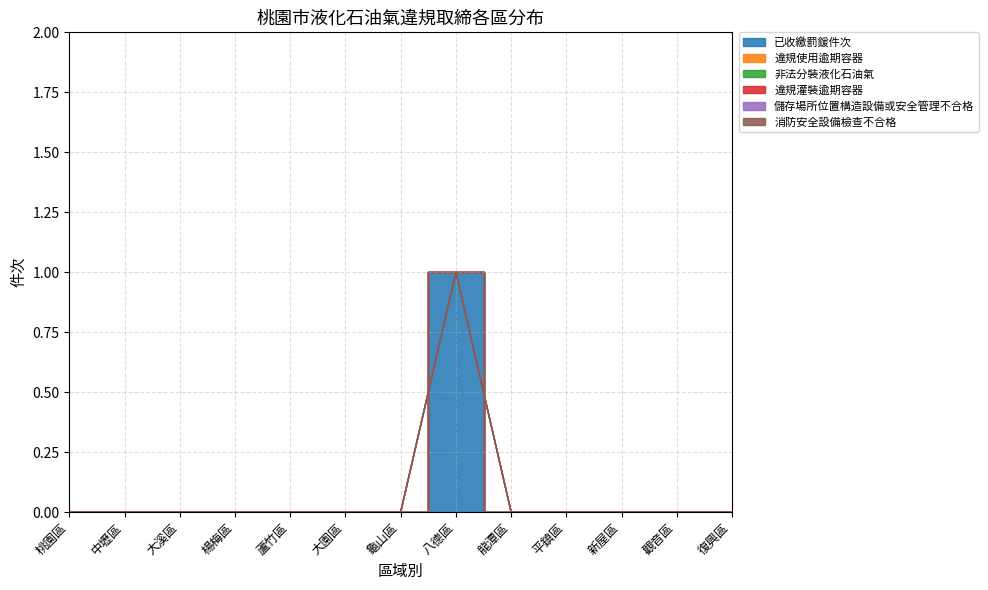

True or false: 違規使用逾期容器 has more than 1 interior local peaks.

False